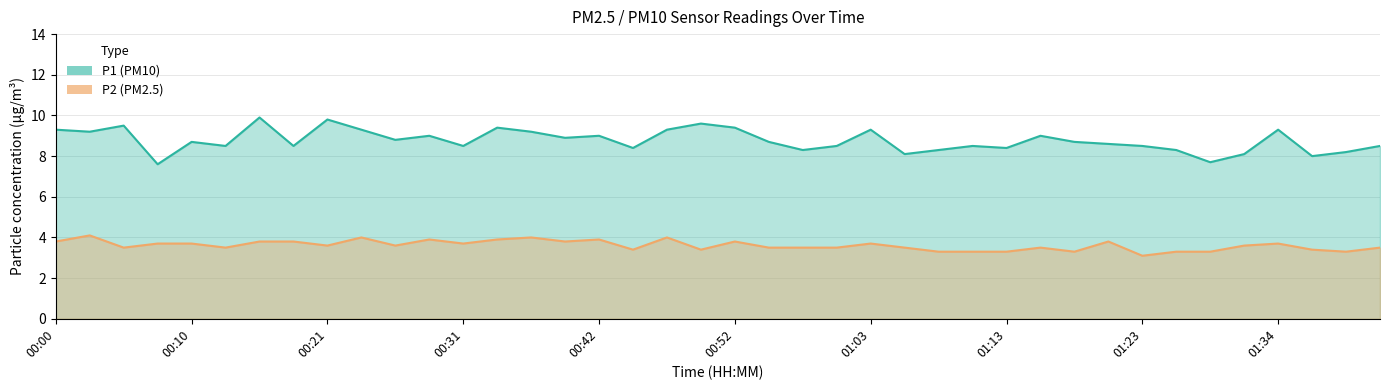

Between 01:42 and 01:18, which is larger?

01:18